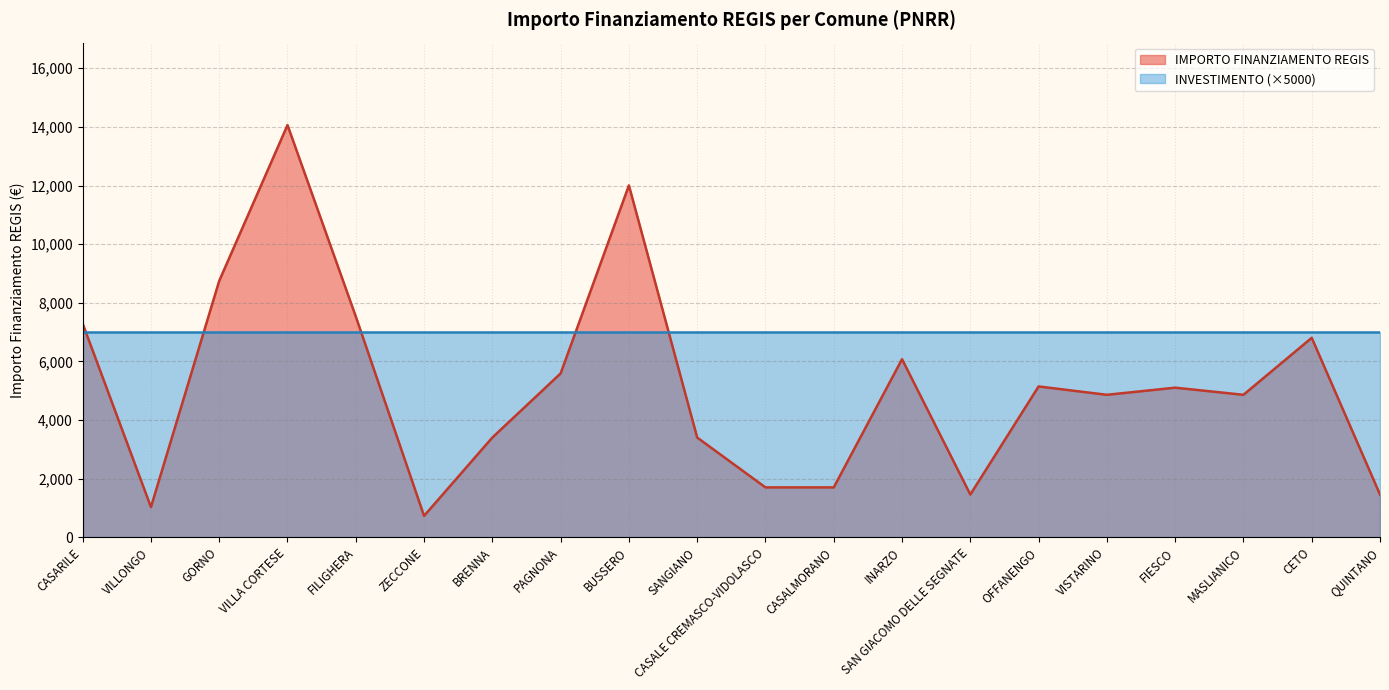

What is the minimum value shown in the chart?

729